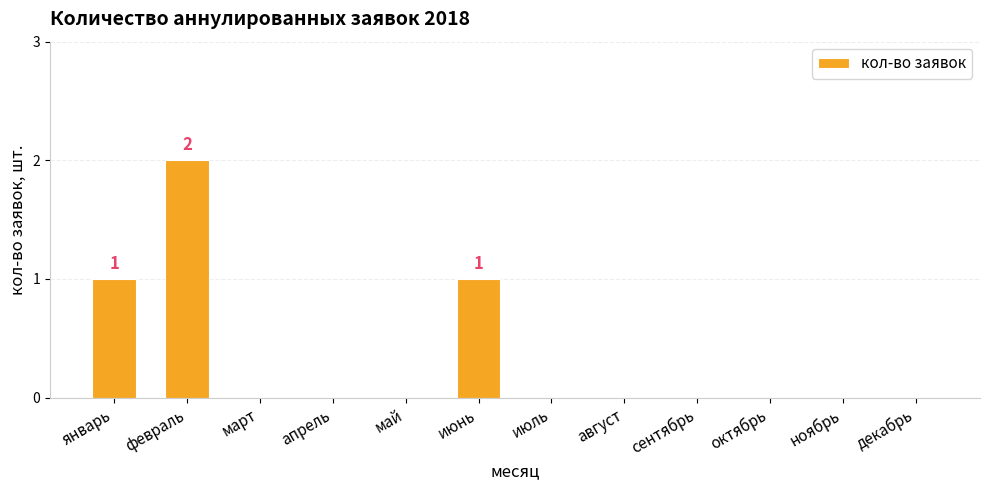

What is the greatest value displayed?

2